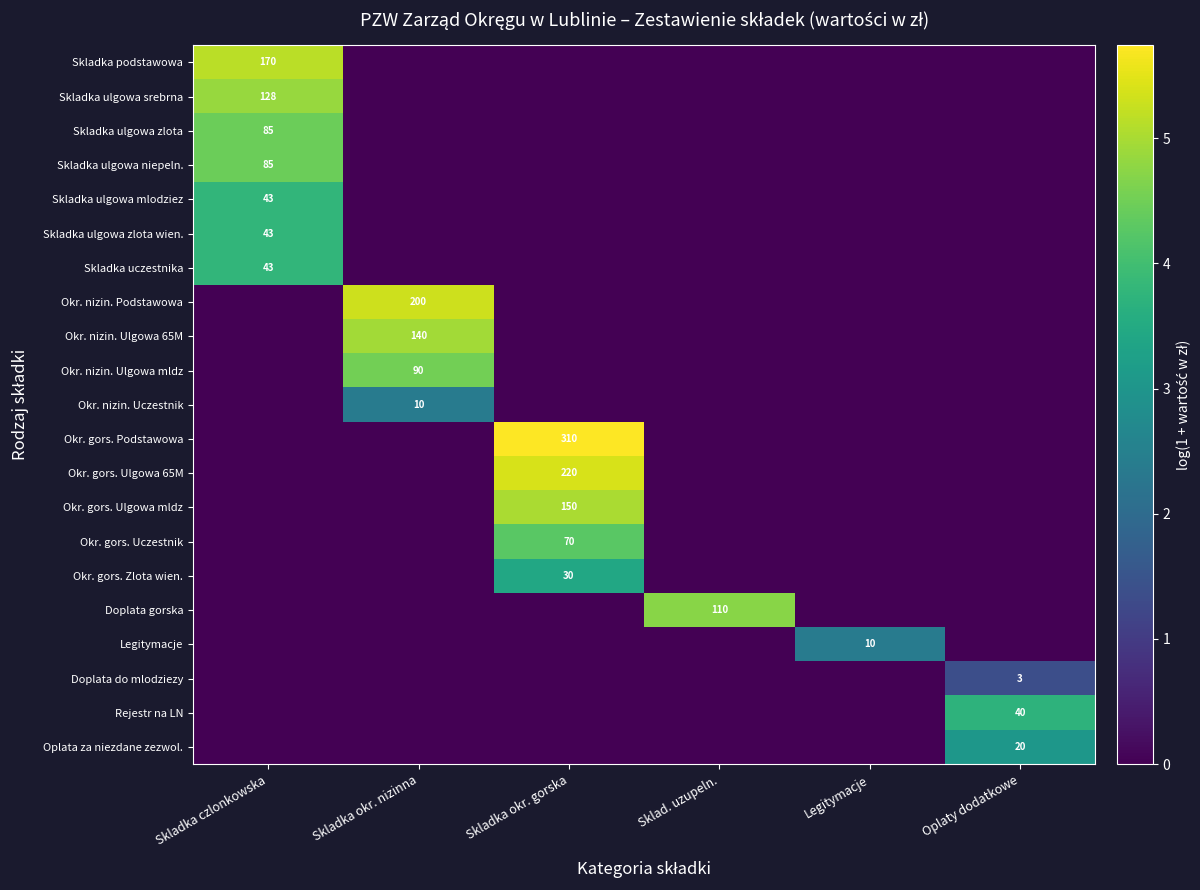

Which label corresponds to the largest value in the chart?

Skladka okr. gorska